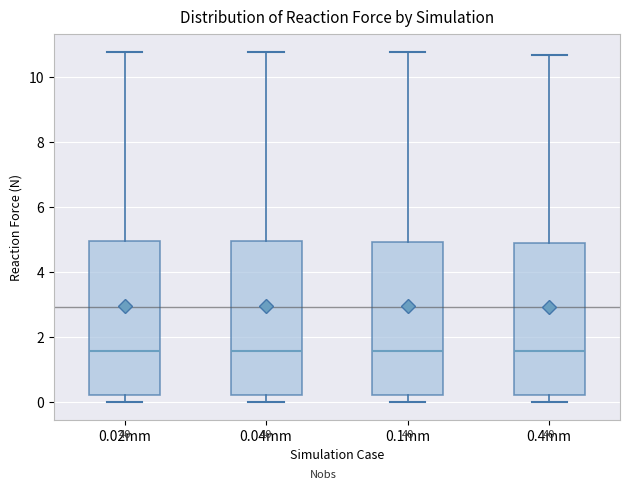

Reading left to right, transcribe this box plot: for each box, give where its median line is, the range the box spans, and where its two whiskers end, as read against the y-axis. The values are not printed on the chart, so give them approximately, as read against the axis.

0.02mm: median 1.6, box 0.2 to 5.0, whiskers 0.0 to 10.8
0.04mm: median 1.6, box 0.2 to 5.0, whiskers 0.0 to 10.8
0.1mm: median 1.6, box 0.2 to 5.0, whiskers 0.0 to 10.8
0.4mm: median 1.6, box 0.2 to 5.0, whiskers 0.0 to 10.6